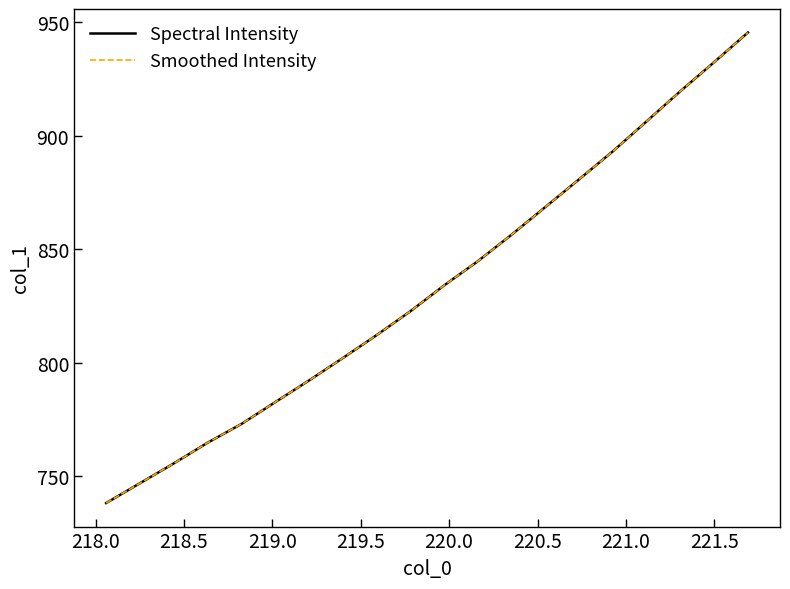

Reading left to right, list all the values displayed in this chart.

Spectral Intensity: 738.2	746.9	755.7	764.8	773.0	782.6	792.2	802.1	812.2	822.7	834.1	844.8	856.4	868.7	880.9	893.2	906.4	919.7	932.5	945.5
Smoothed Intensity: 738.2	746.9	755.7	764.8	773.0	782.6	792.2	802.1	812.2	822.7	834.1	844.8	856.4	868.7	880.9	893.2	906.4	919.7	932.5	945.5